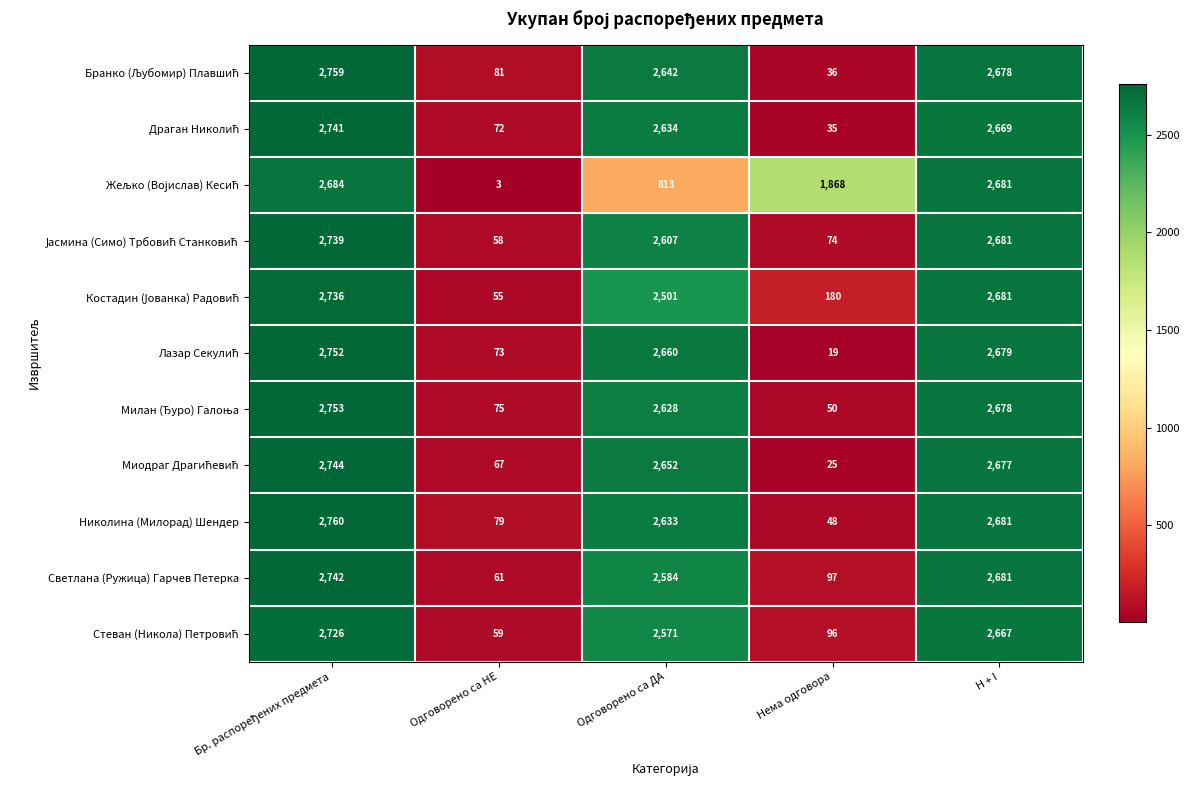

What is the difference between the highest and lowest values at Нема одговора?

1849